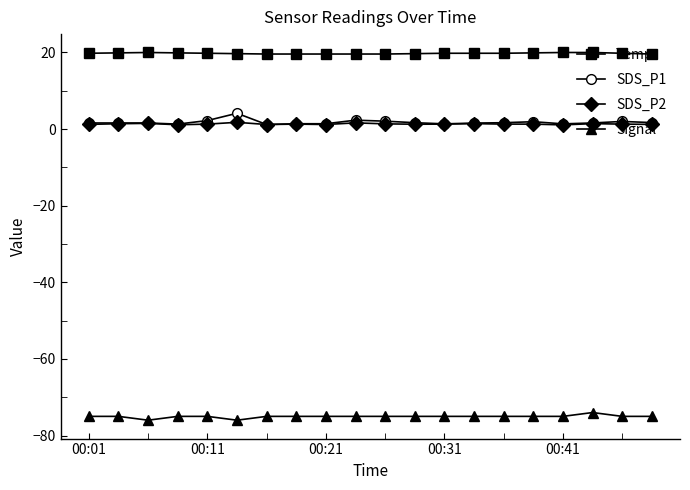

True or false: SDS_P2 and Signal intersect in this chart.

False